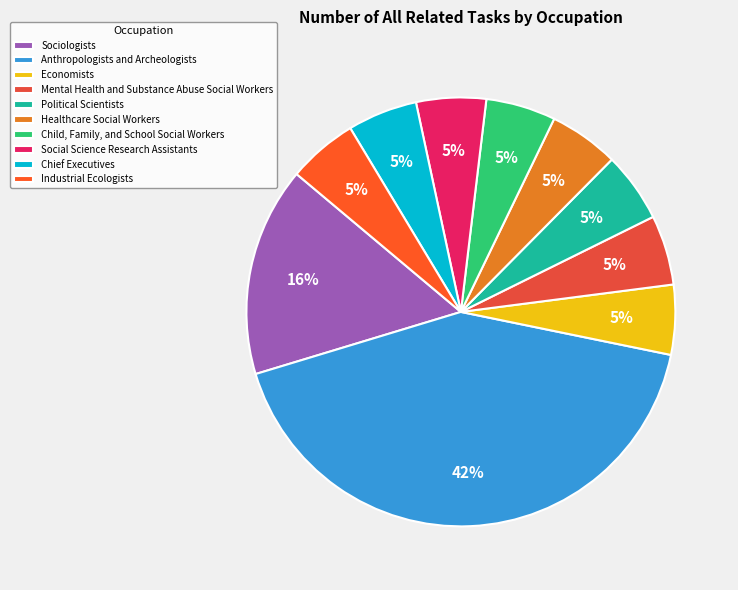

Combined, do Anthropologists and Archeologists and Mental Health and Substance Abuse Social Workers account for over 50%?

No